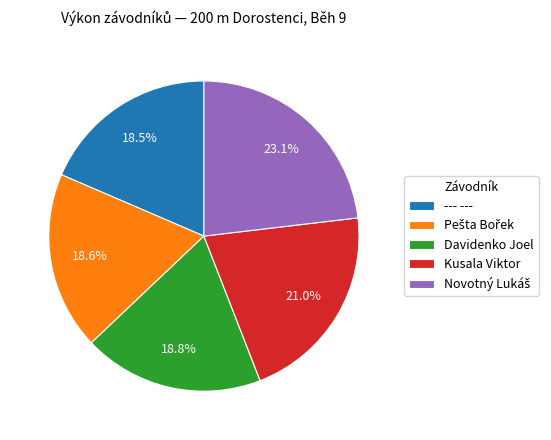

What is the total percentage of Davidenko Joel and Kusala Viktor?

39.8%